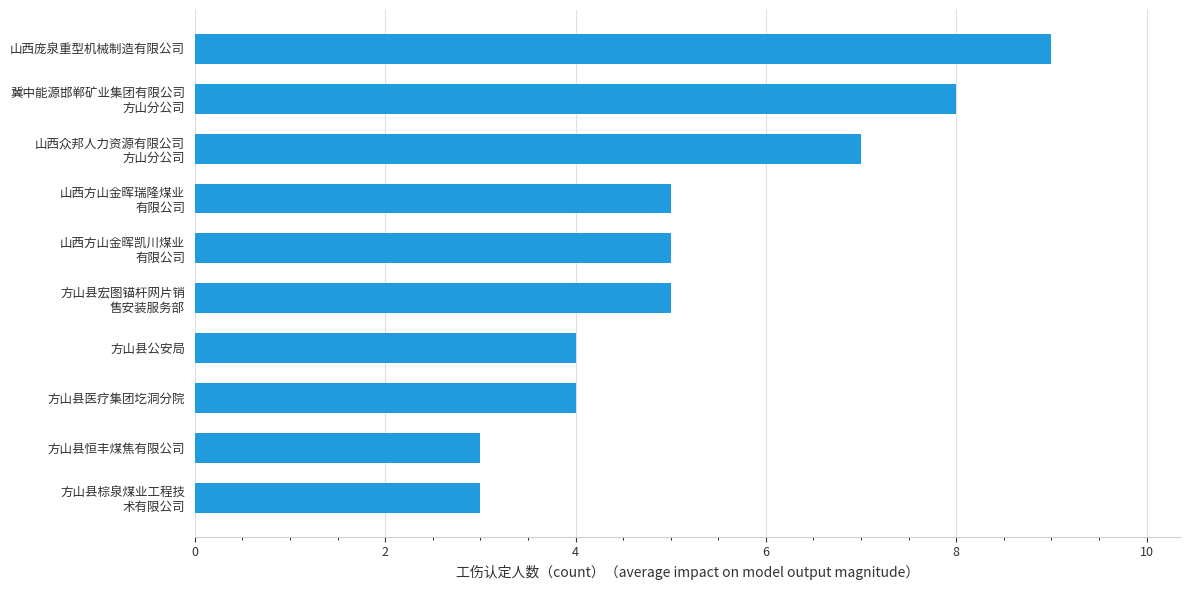

What is the approximate value at 方山县公安局?

4